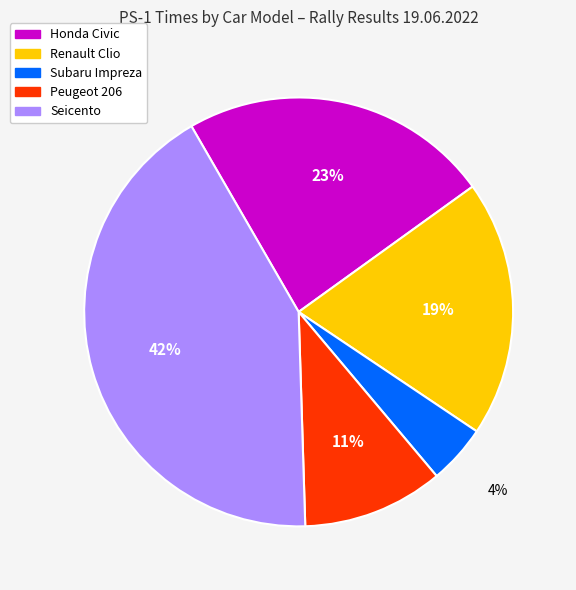

To the nearest percent, what is the difference between the largest and smallest slice percentages?

38%